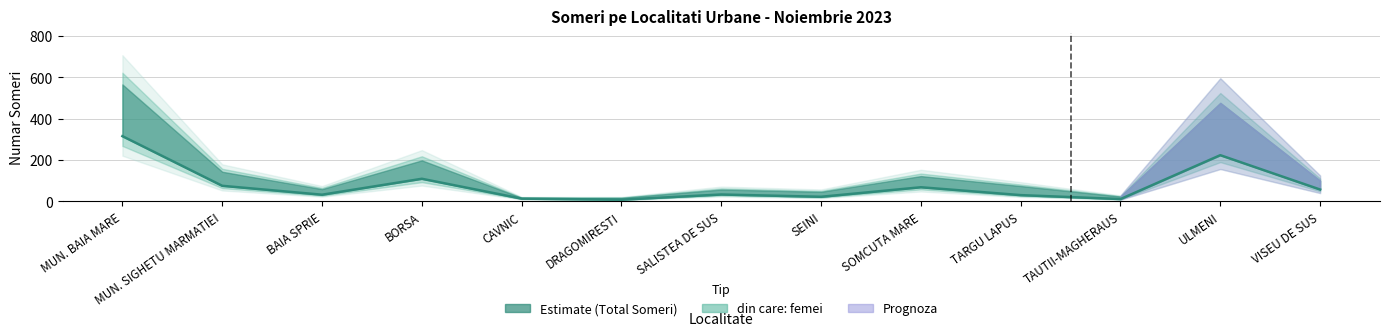

What is the smallest value displayed?

8